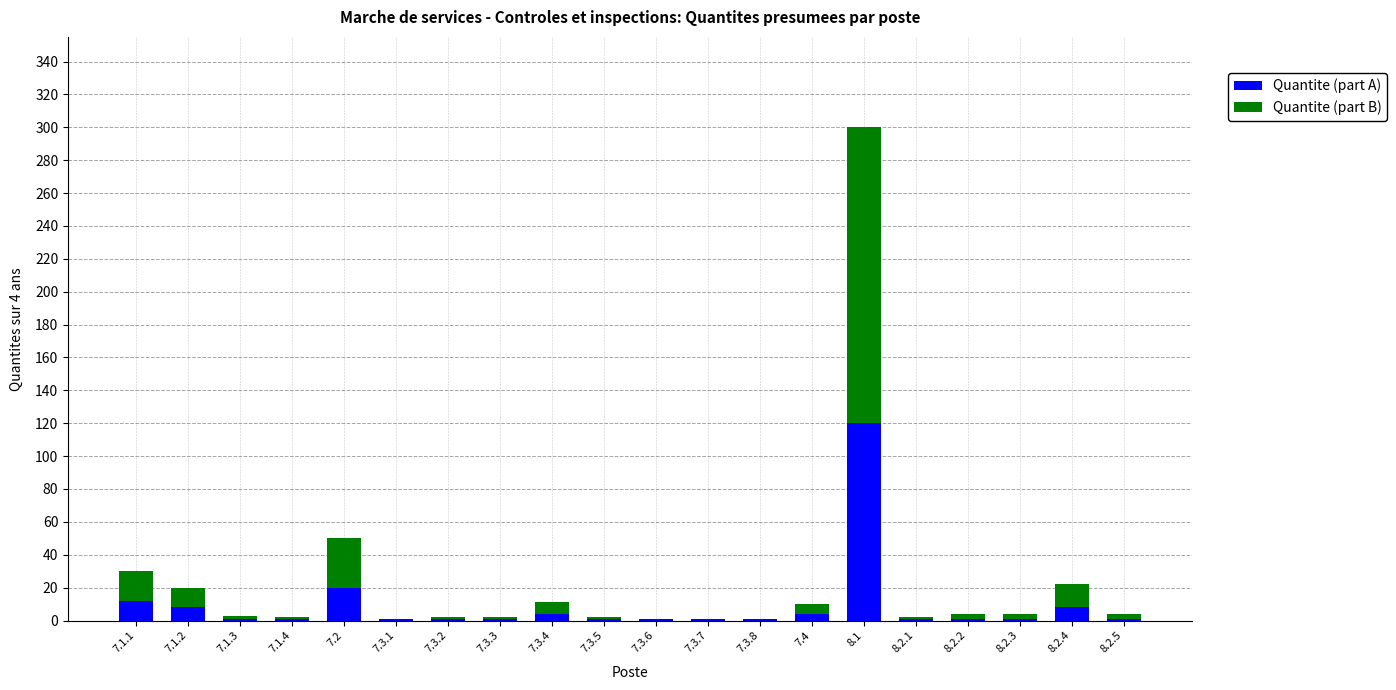

What is the maximum value for Quantite (part A)?

120